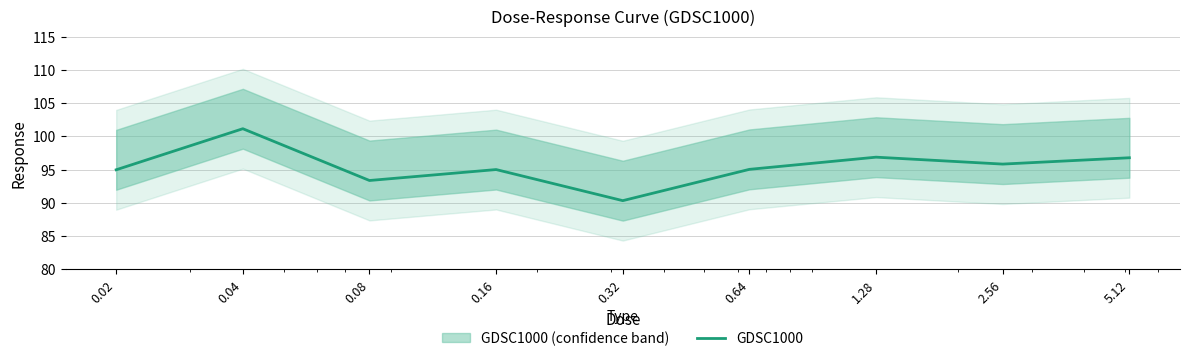

The chart shows a value of 95.8 at 2.56. True or false?

True